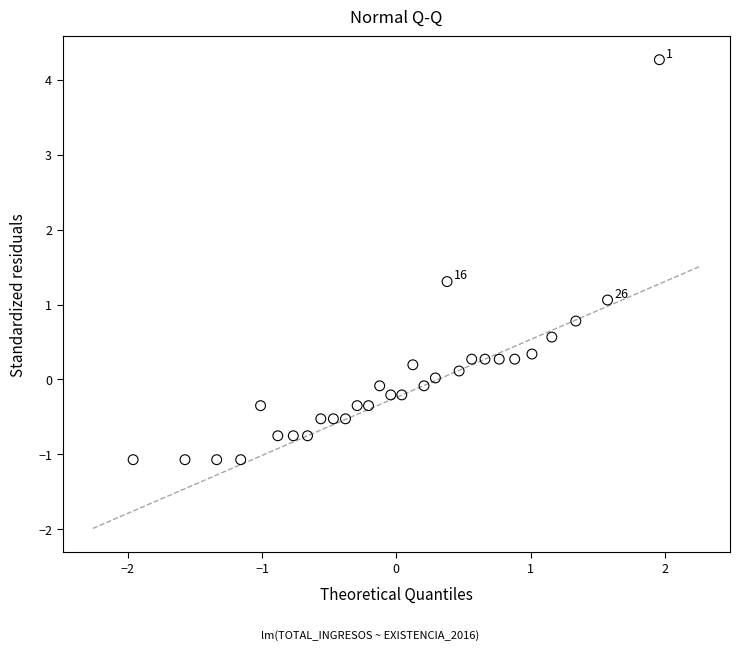

What is the range of X values (max minus min)?

3.9